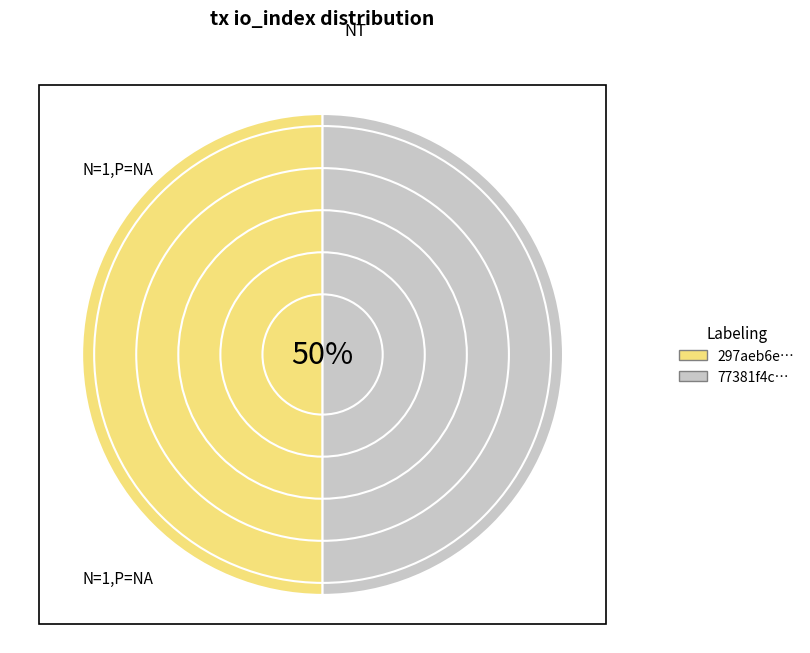

Do 77381f4c… and 297aeb6e… together represent more than half of the pie?

Yes